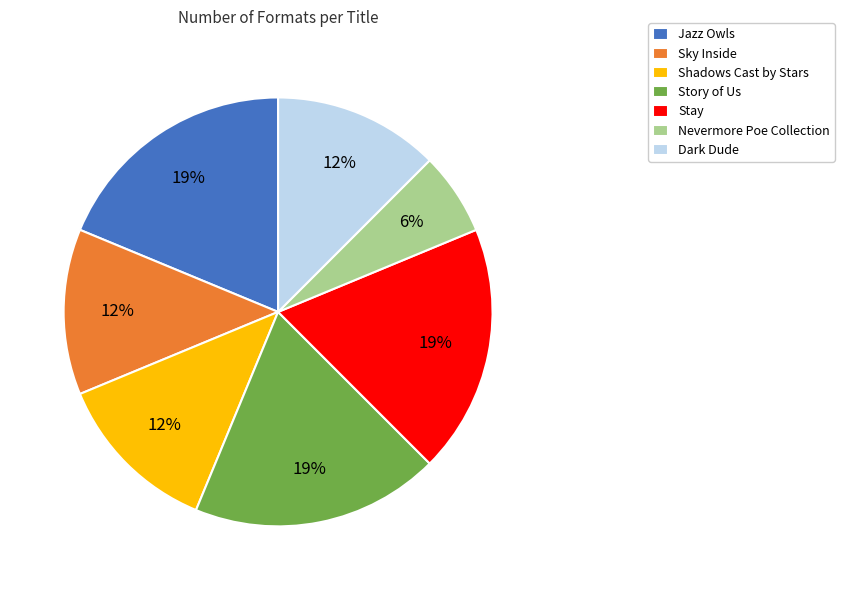

Approximately how many times larger is the value at Story of Us compared to Stay?

1.0